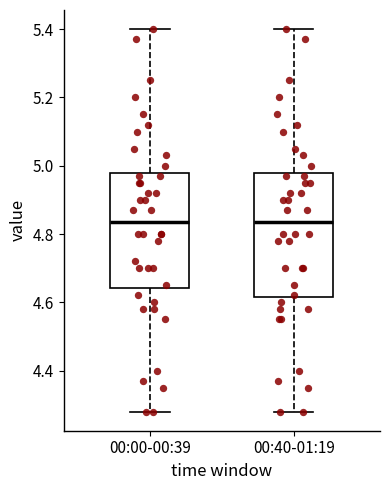

Reading left to right, transcribe this box plot: for each box, give where its median line is, the range the box spans, and where its two whiskers end, as read against the y-axis. The values are not printed on the chart, so give them approximately, as read against the axis.

00:00-00:39: median 4.84, box 4.64 to 4.98, whiskers 4.28 to 5.40
00:40-01:19: median 4.84, box 4.62 to 4.98, whiskers 4.28 to 5.40